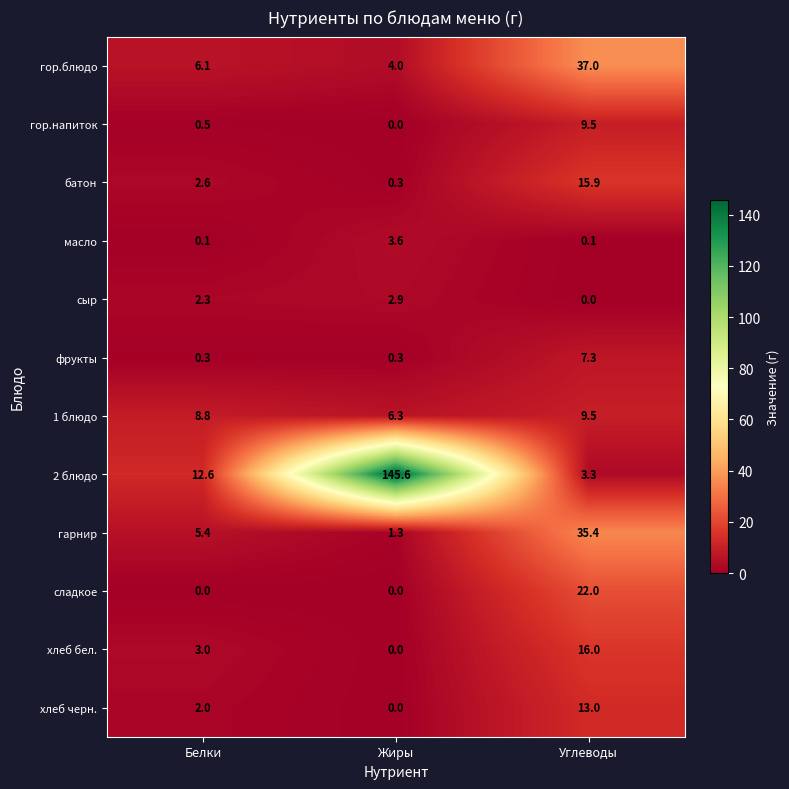

Which series has the largest range (max minus min)?

2 блюдо